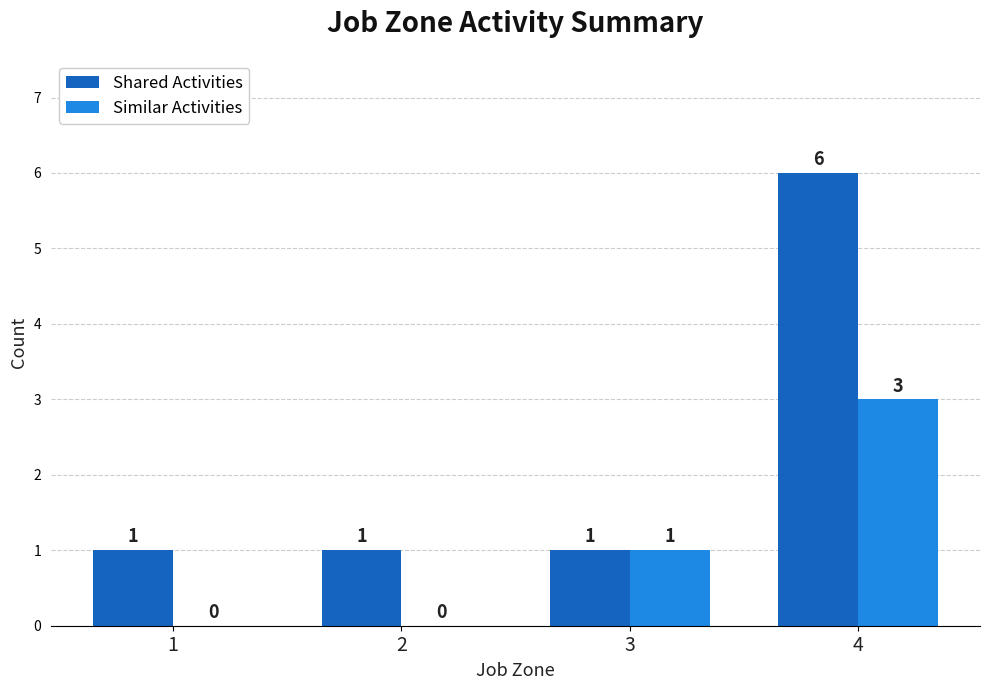

Which series changed the most between 2 and 4?

Shared Activities